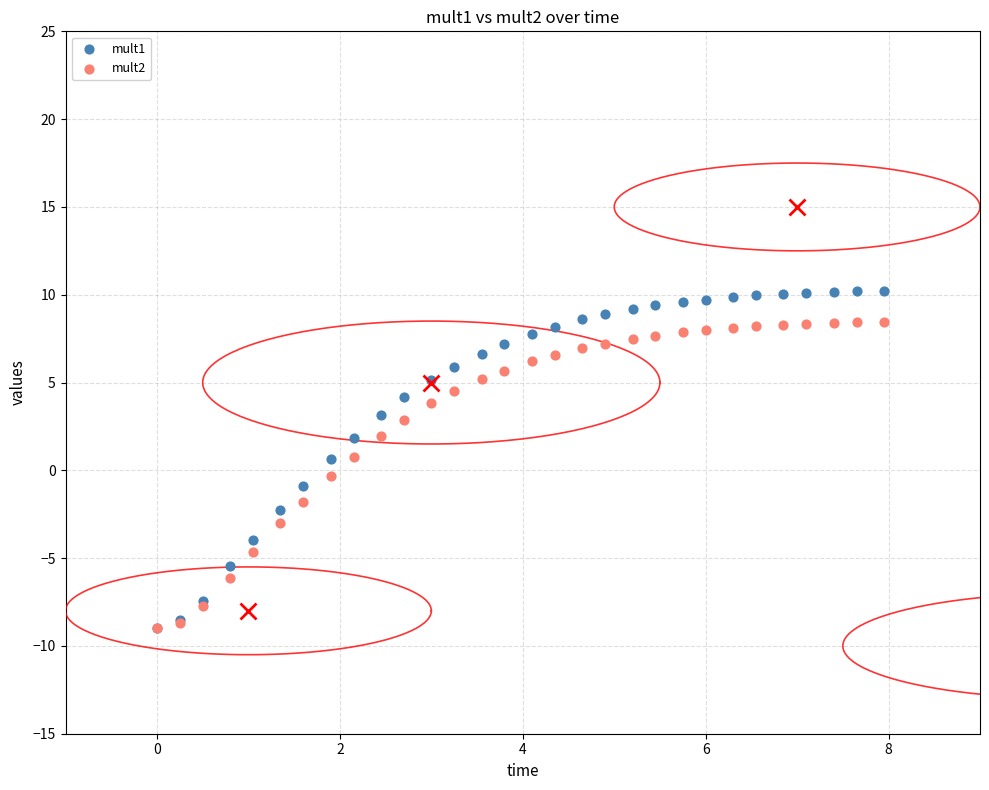

Which series contains the highest Y value?

mult1